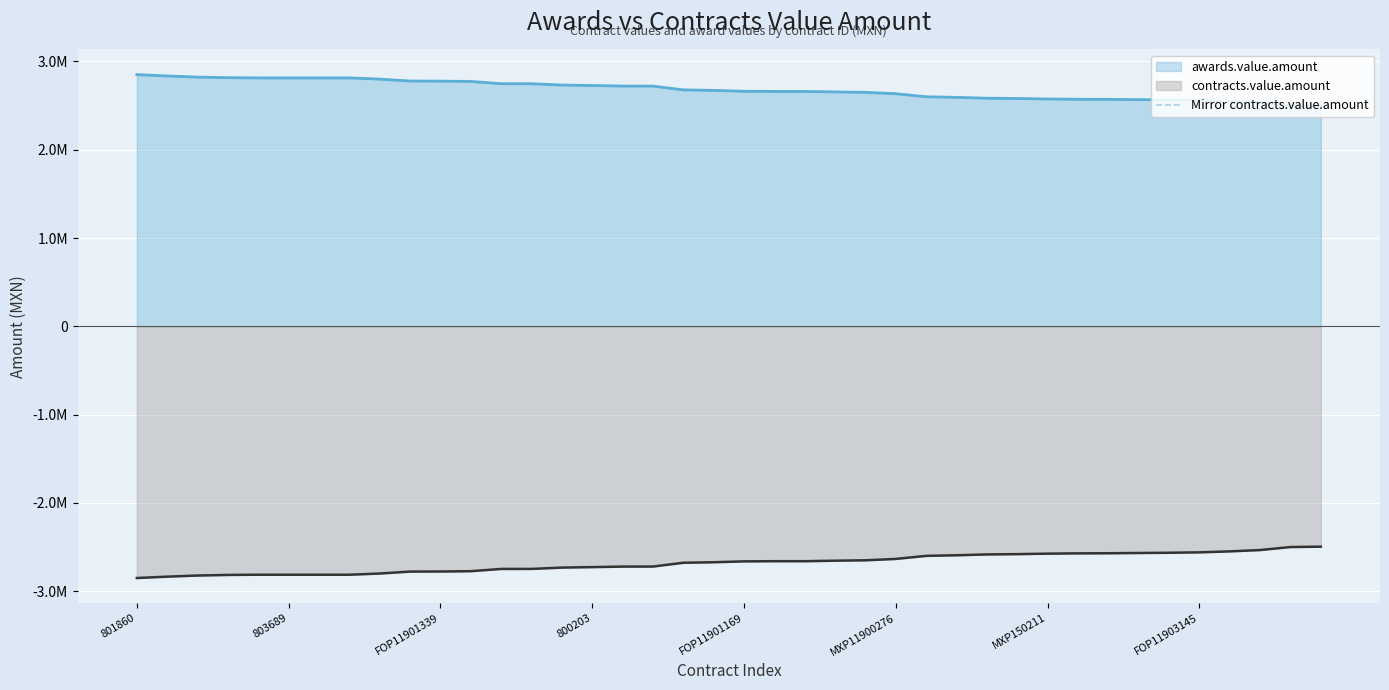

What is the sum of the values at 803689 and 800203?

5651520.0